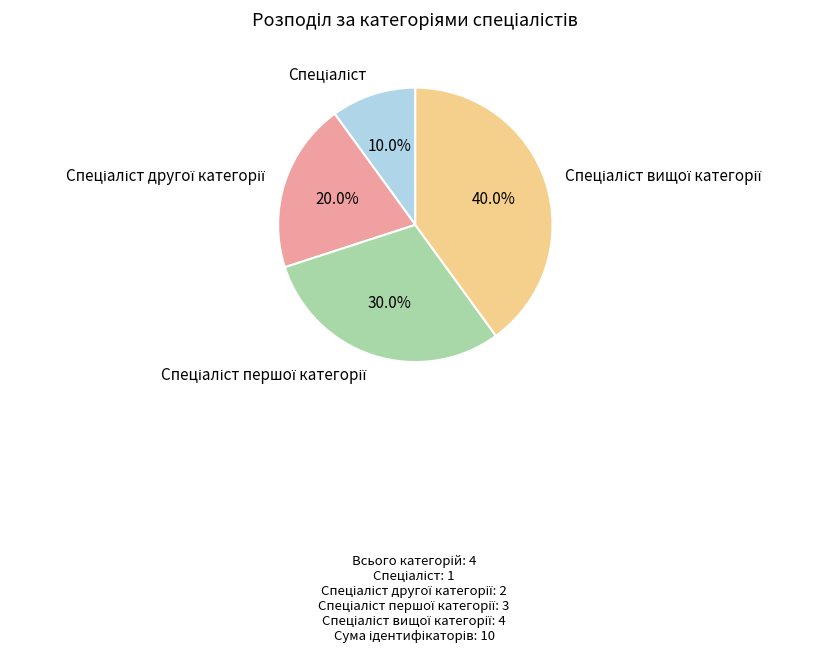

Does any single category account for the majority?

No